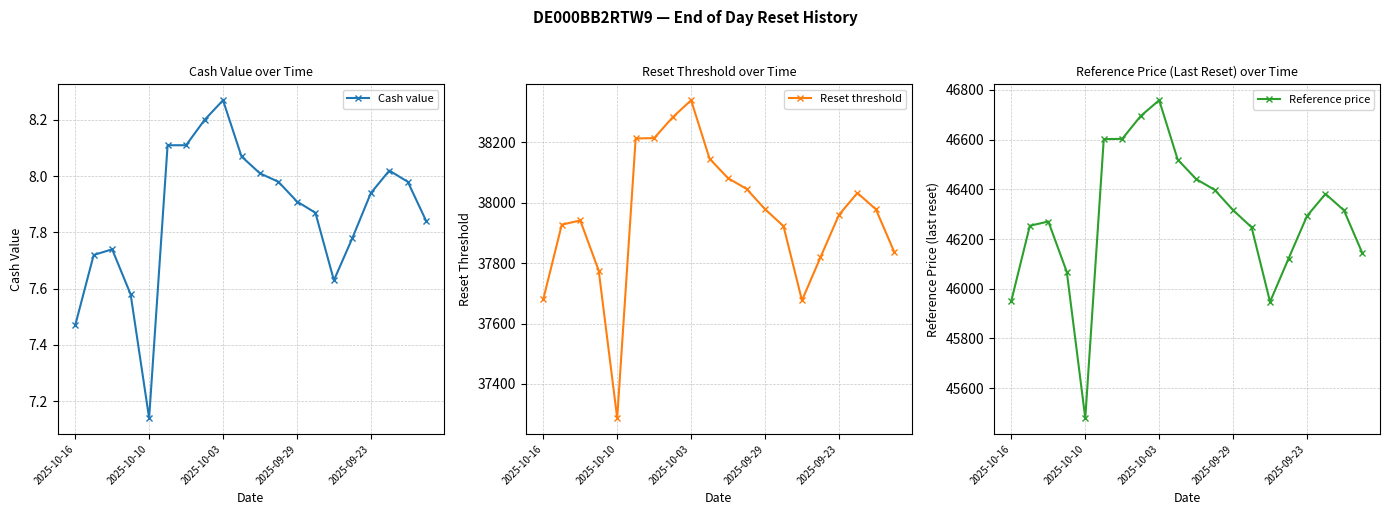

What is the approximate value of Cash value at 19?

7.8